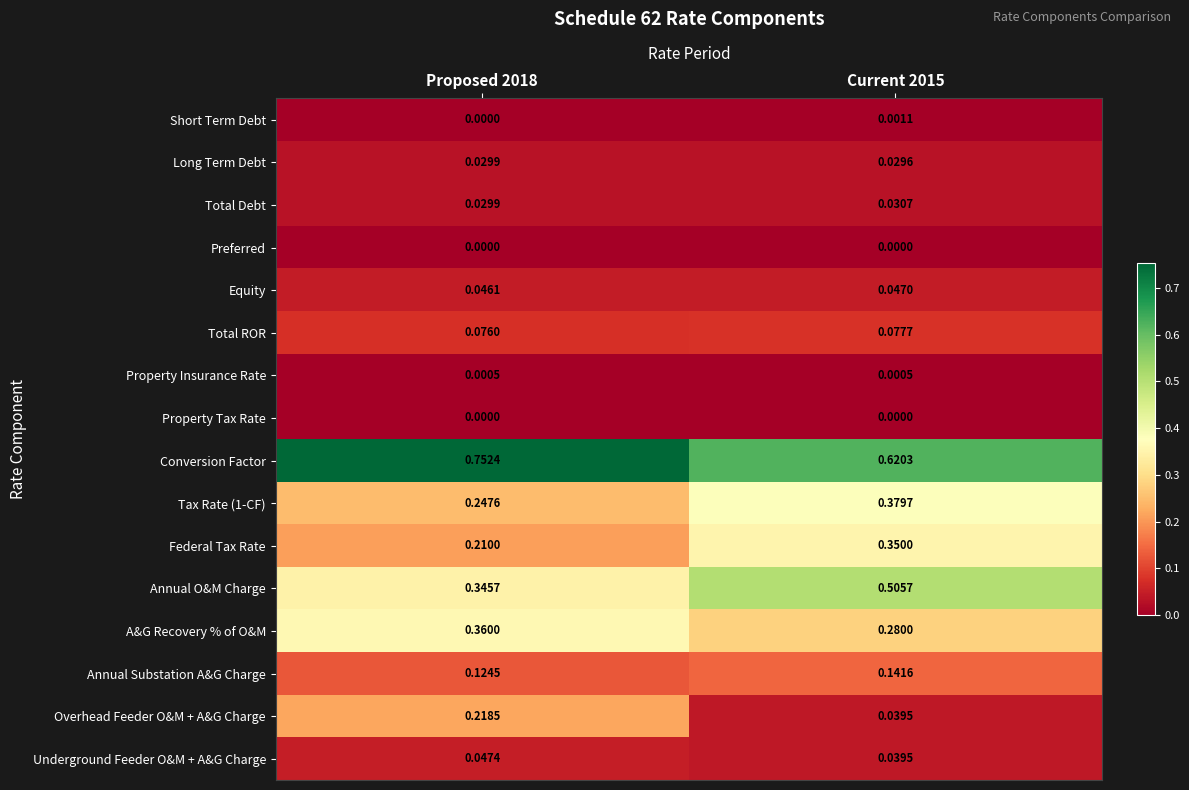

How many data points does each series have?

2